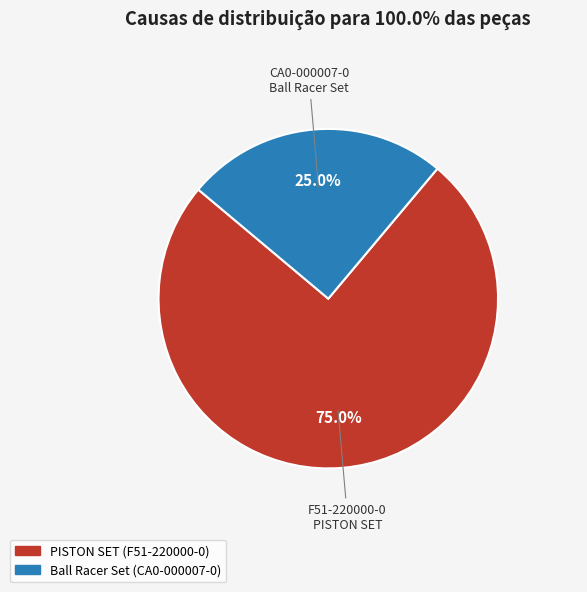

Does any single category account for the majority?

Yes